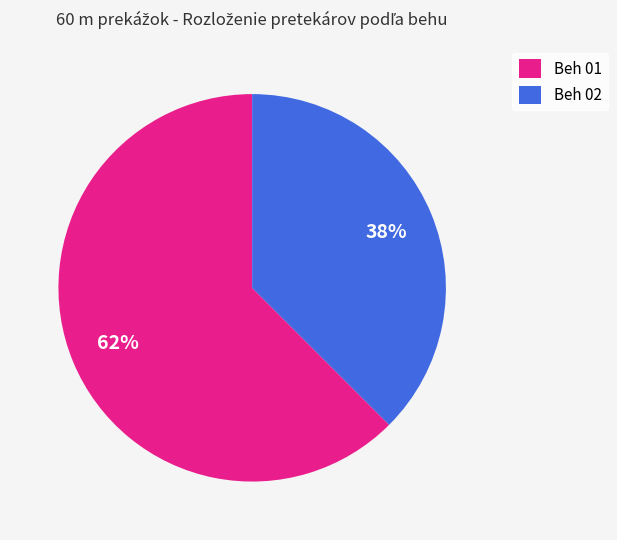

To the nearest percent, what is the average slice percentage?

50%